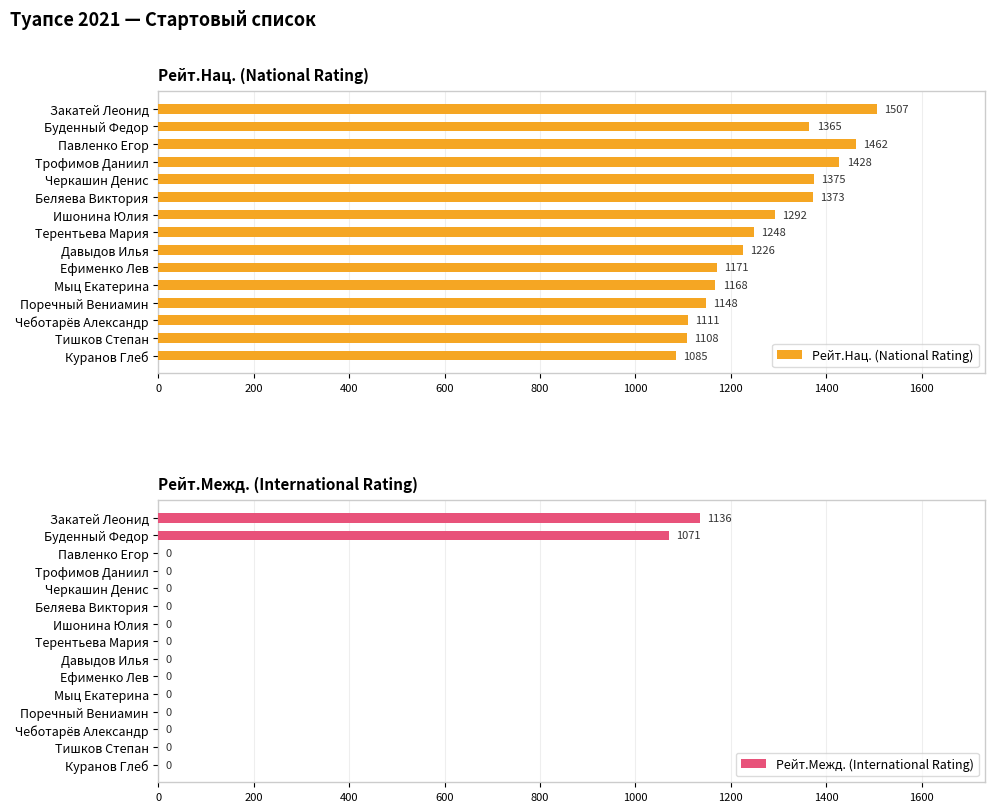

What is the difference between the second highest and minimum values in the Рейт.Нац. (National Rating) series?

377